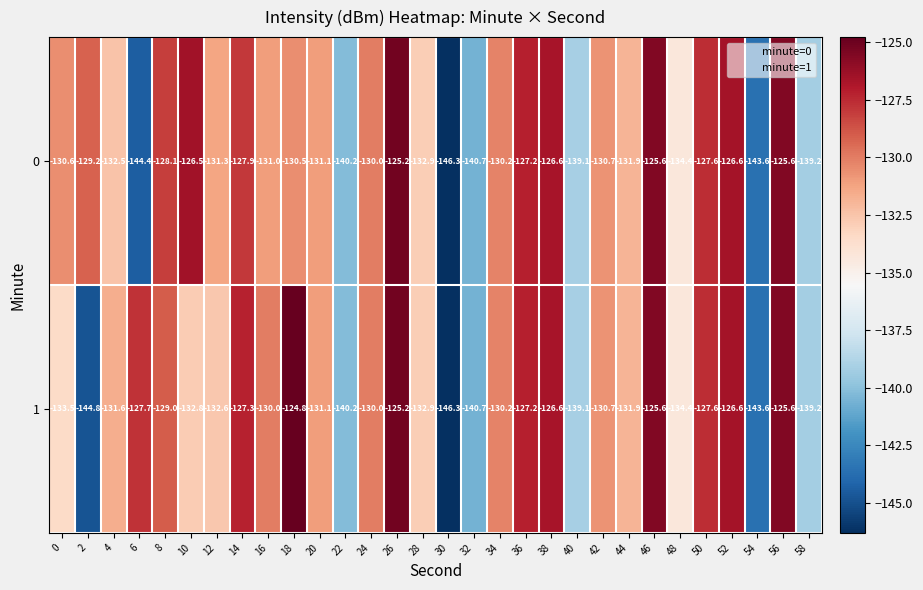

What is the difference between the maximum and minimum values in the 0 series?

21.1